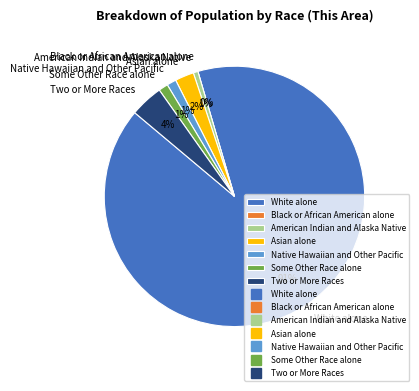

To the nearest percent, what portion does Some Other Race alone represent?

1%